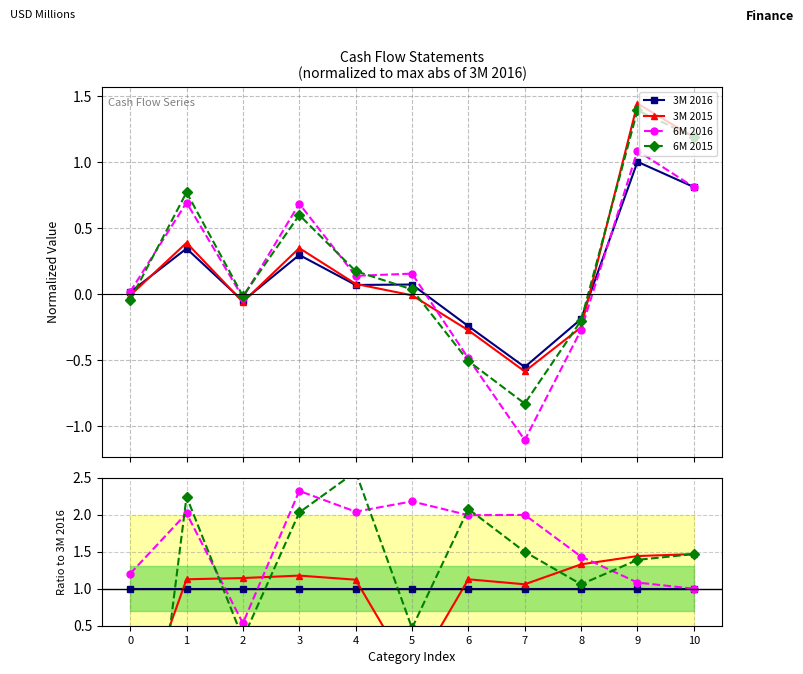

What is the value of the 6M 2016 point at the 1st from the left?

1.2